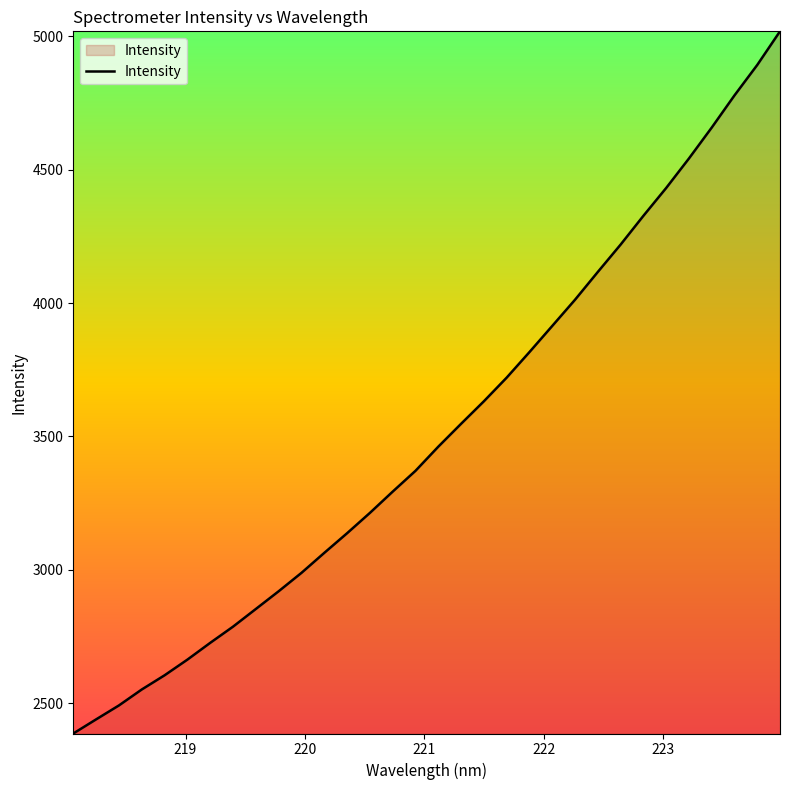

What is the greatest value displayed?

5018.7